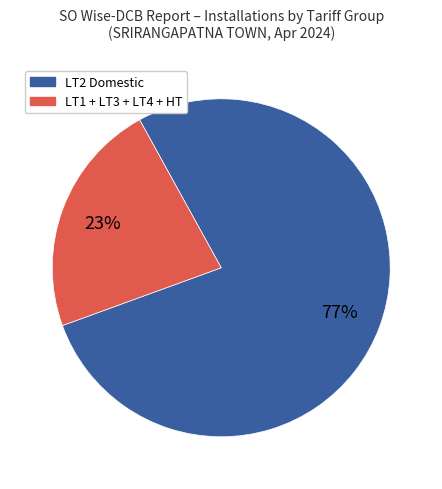

Does any single category account for the majority?

Yes